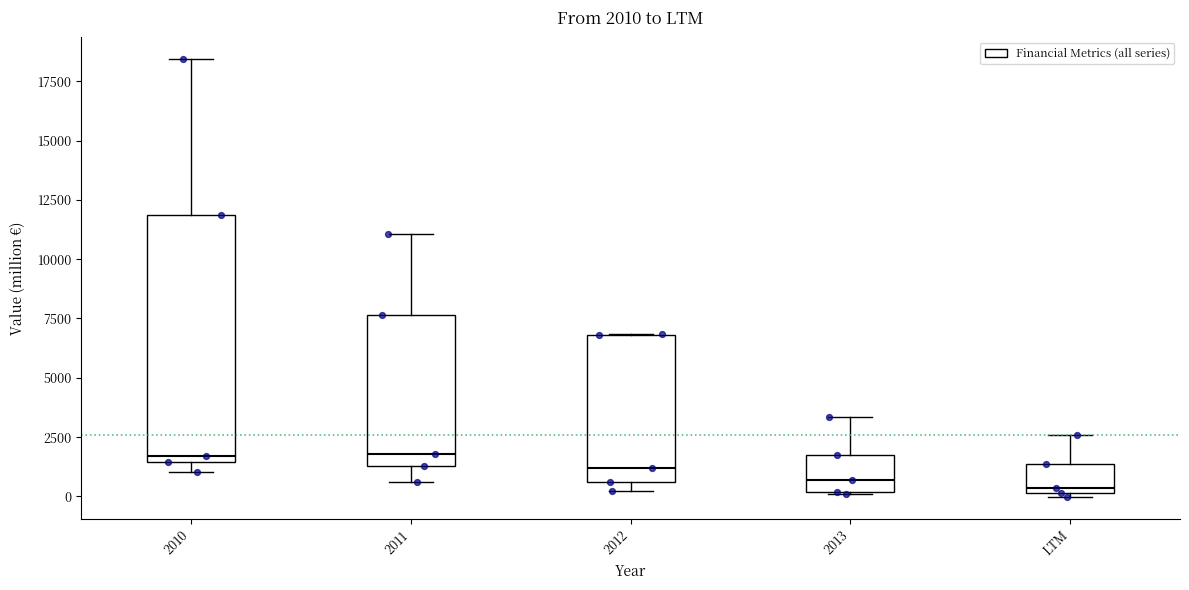

Comparing the boxes themselves (not the whiskers), which one is the tallest?

2010